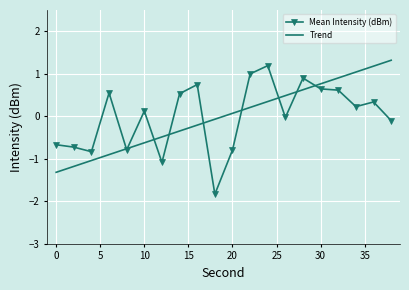

In Mean Intensity (dBm), how many points are lower than both neighbors (excluding endpoints)?

6